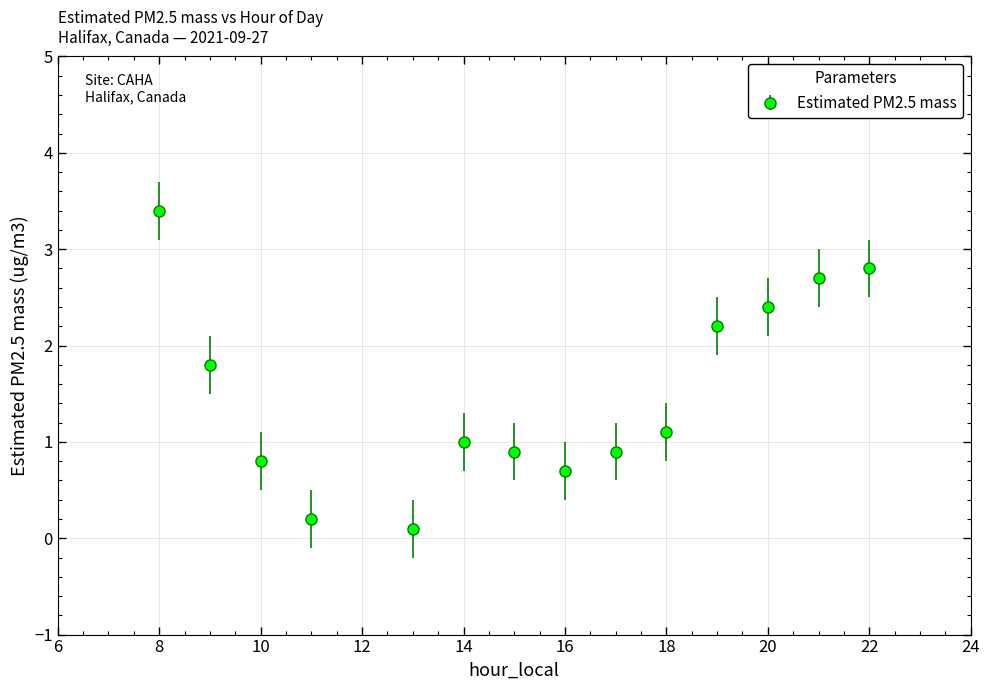

How many points are lower than both their immediate neighbors (excluding endpoints)?

2